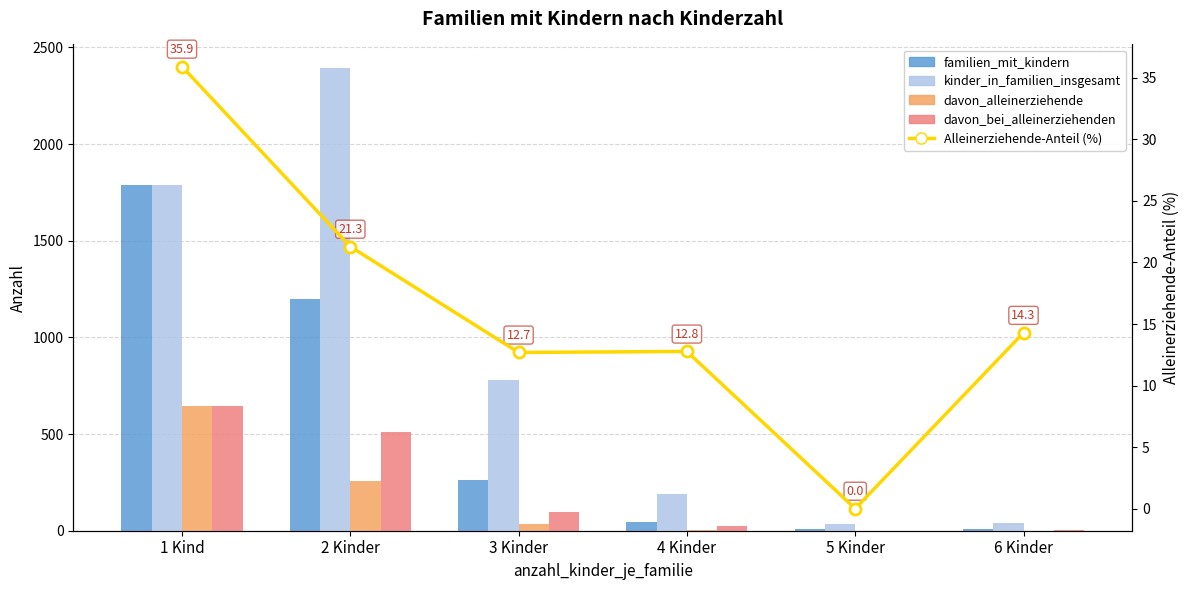

What is the spread (max minus min) of values at 2 Kinder?

2374.7